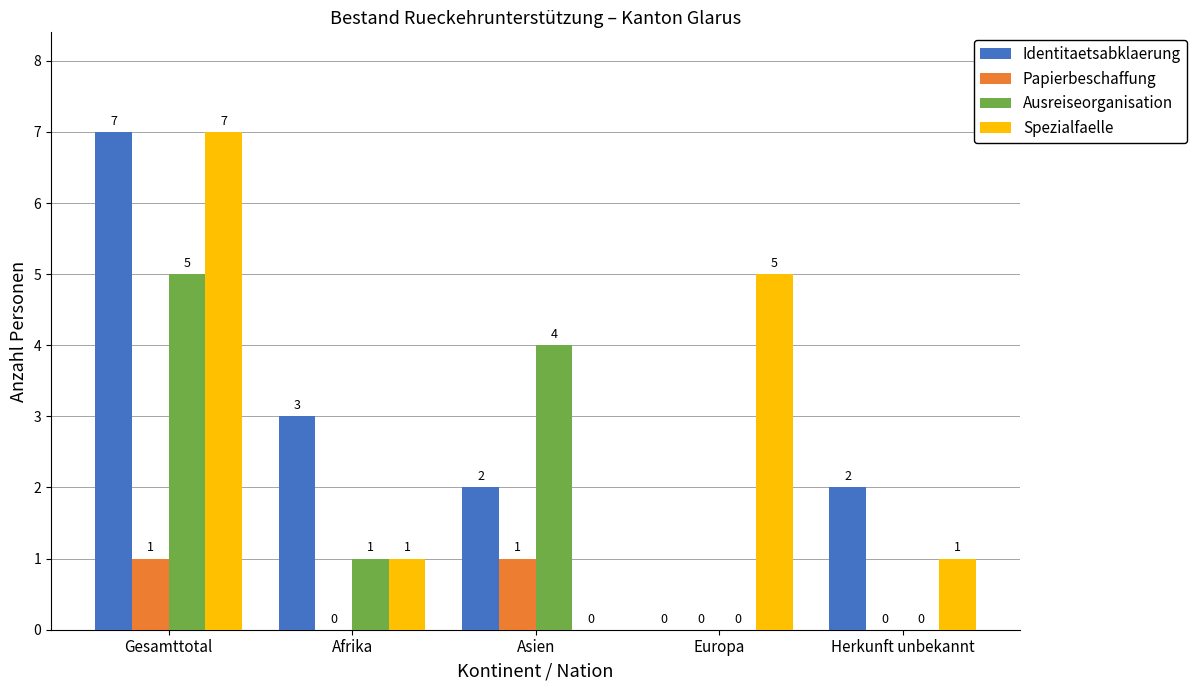

Which category has the highest value in the Spezialfaelle series?

Gesamttotal